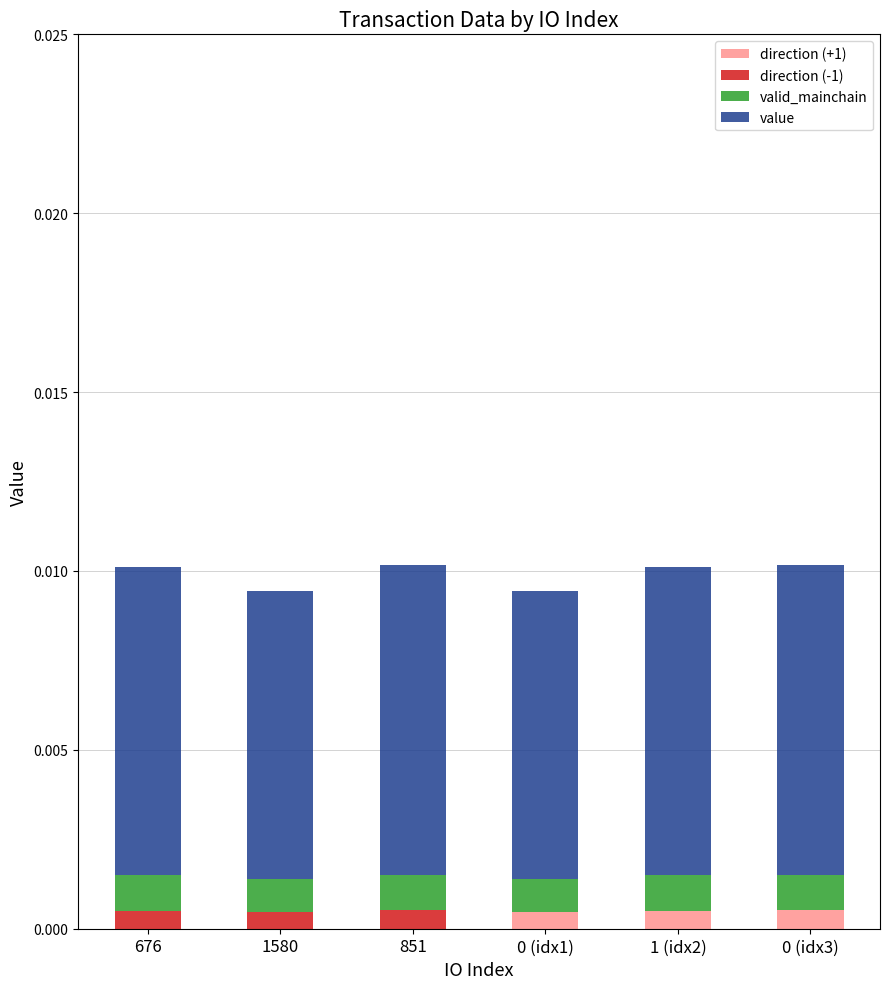

Does the chart contain stacked bars?

Yes